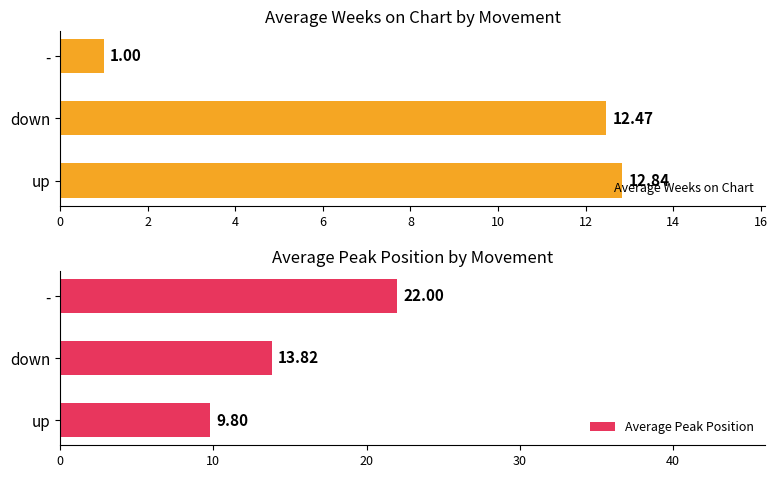

List the series in order of their overall mean, lowest first.

Average Weeks on Chart, Average Peak Position